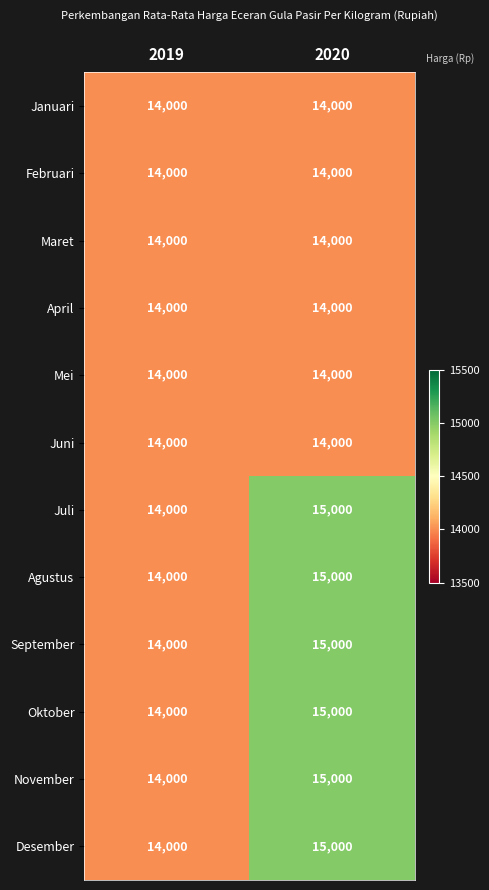

What is the average value of the Februari series?

14000